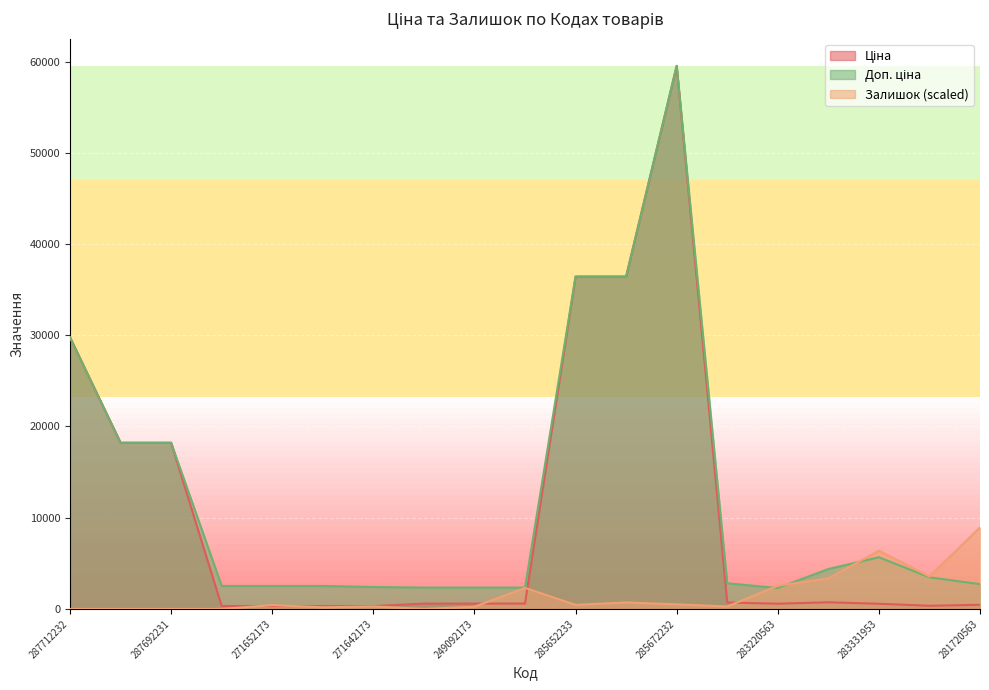

Rank the categories by Ціна value from lowest to highest.

271642173, 271652174, 271652173, 271652172, 283310563, 281720563, 283331953, 283220563, 249092174, 249092173, 249092172, 283280563, 283421953, 287692233, 287692231, 287712232, 285652233, 285652231, 285672232